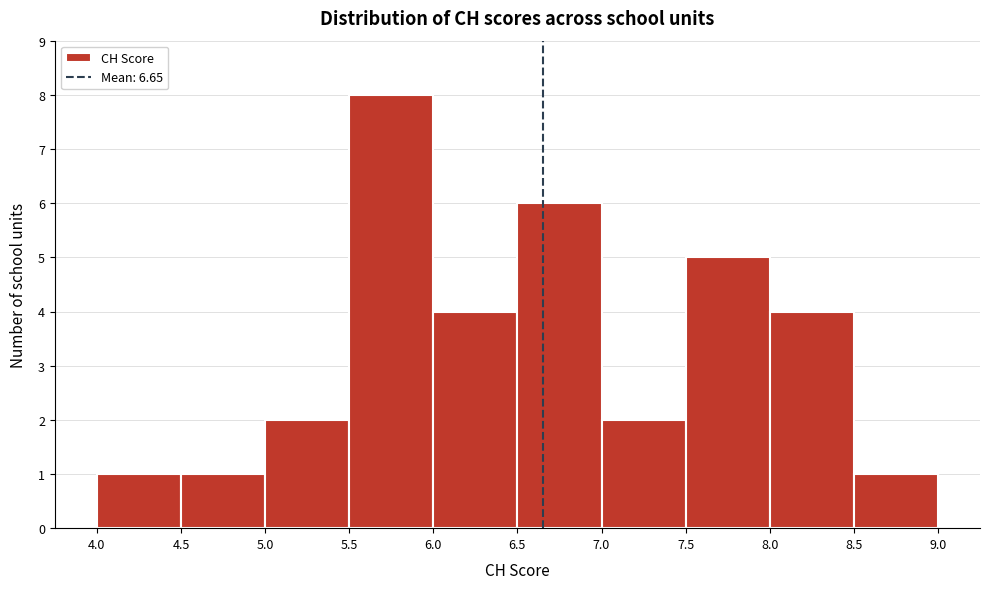

Which range on the x-axis has the tallest bar?

5.5 to 6.0